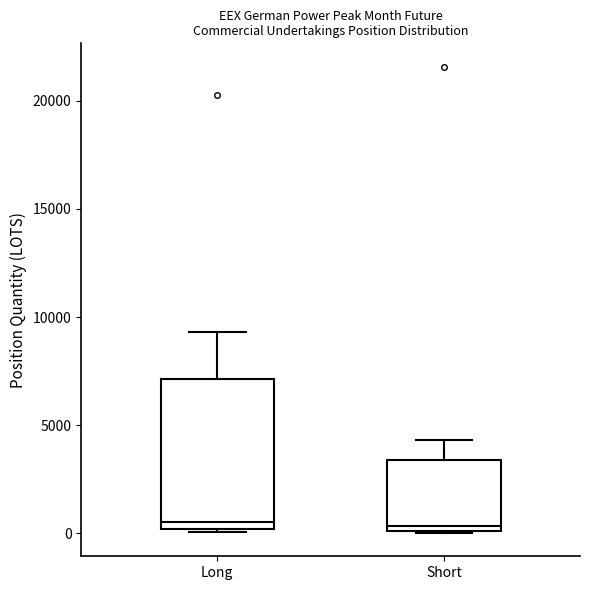

Reading left to right, transcribe this box plot: for each box, give where its median line is, the range the box spans, and where its two whiskers end, as read against the y-axis. The values are not printed on the chart, so give them approximately, as read against the axis.

Long: median 500, box 0 to 7000, whiskers 0 (just below the box's lower edge) to 9500
Short: median 500, box 0 to 3500, whiskers 0 to 4500